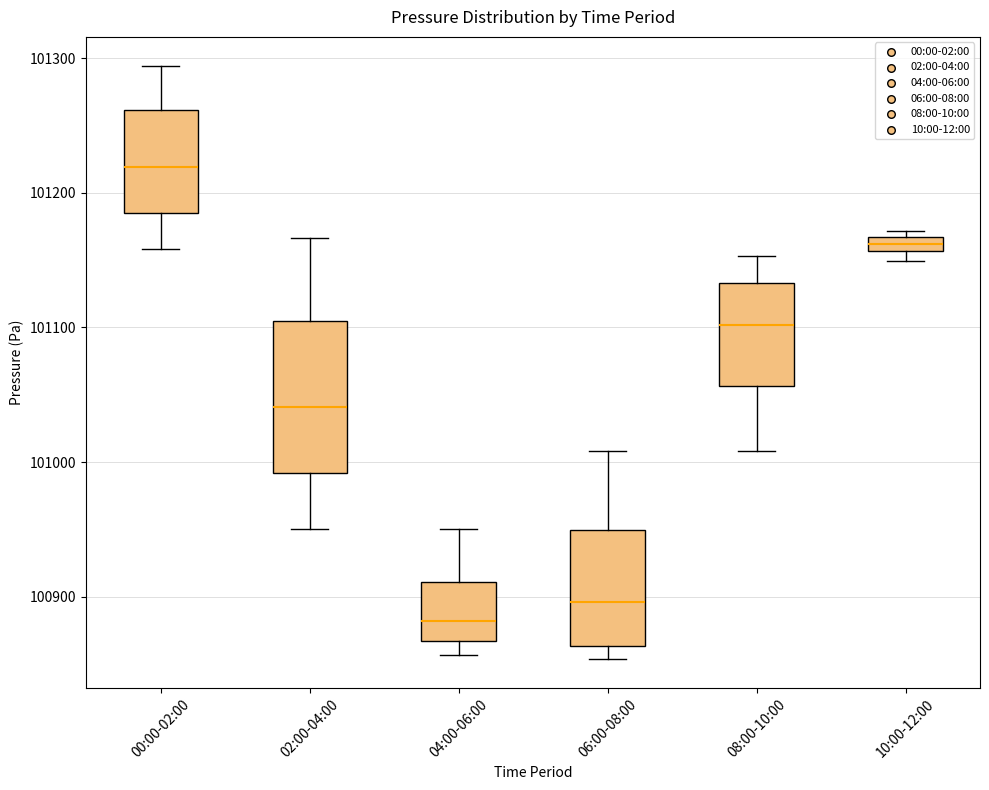

Comparing the boxes themselves (not the whiskers), which one is the tallest?

02:00-04:00